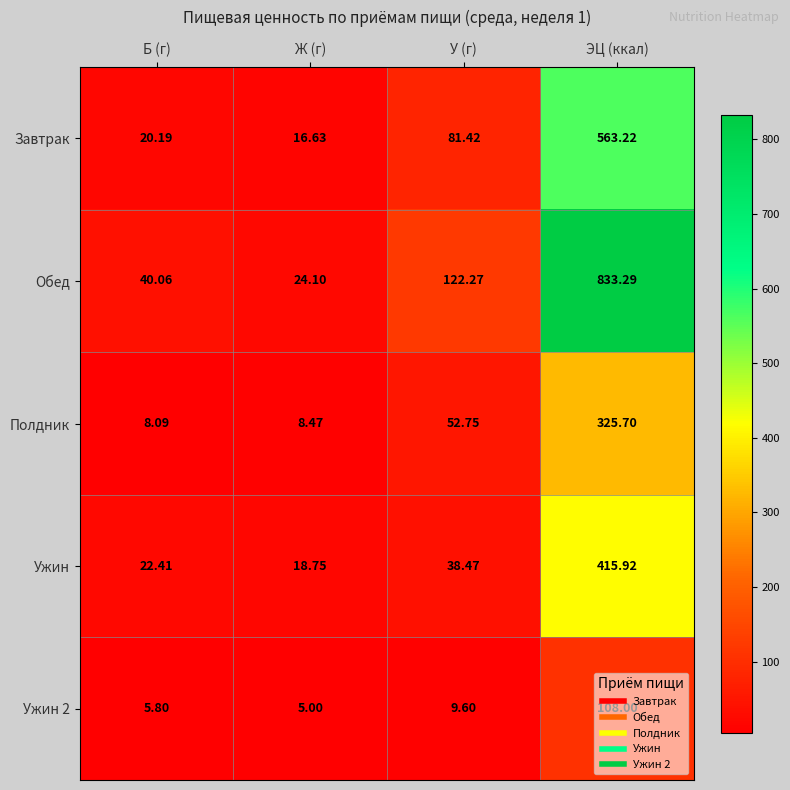

List the series in order of their peak value, lowest first.

Ужин 2, Полдник, Ужин, Завтрак, Обед